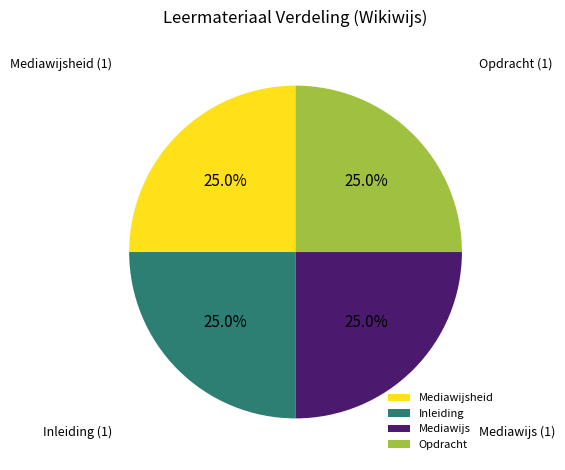

To the nearest percent, what portion does Opdracht represent?

25%